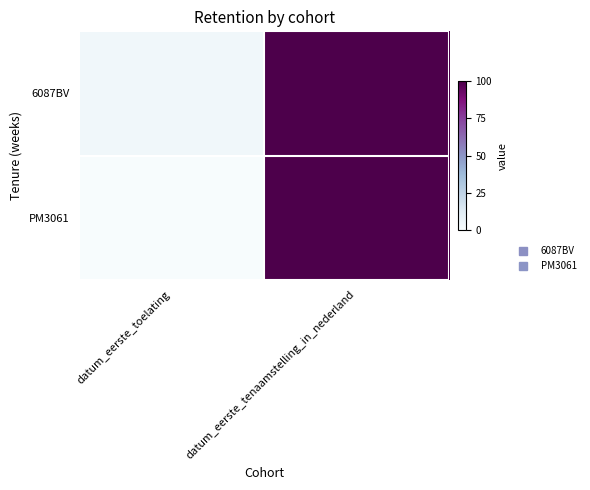

Count the number of categories in the chart.

2